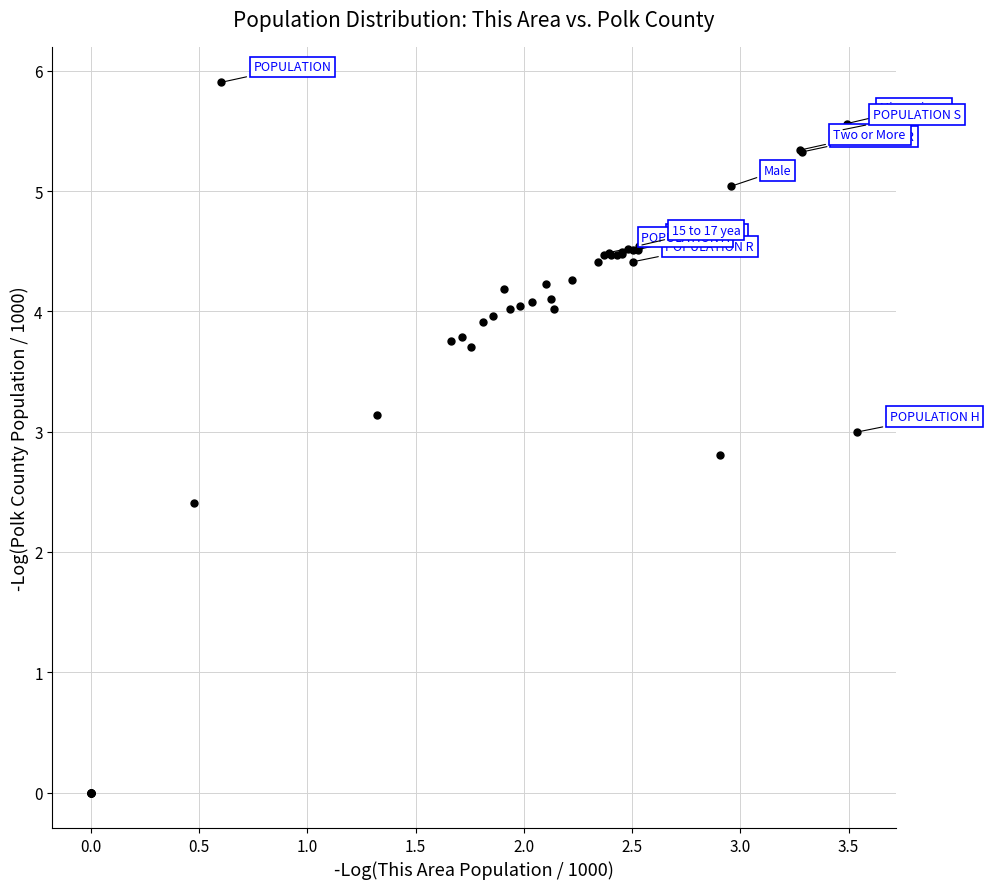

What Y value in the scatter plot is closest to 2?

2.4